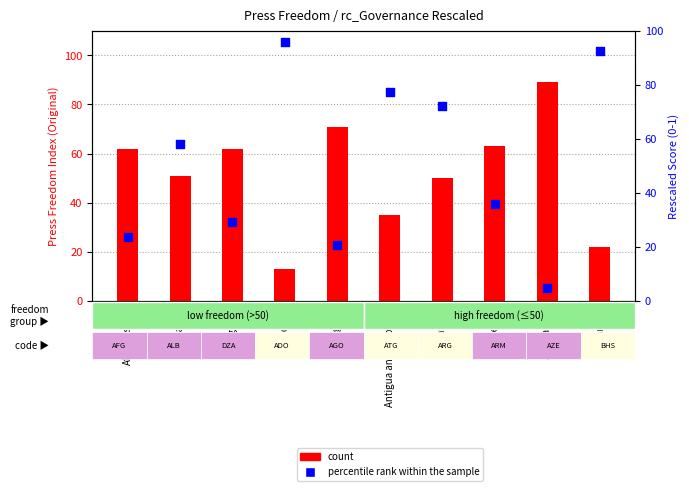

What are all the series names shown in the legend?

count, percentile rank within the sample